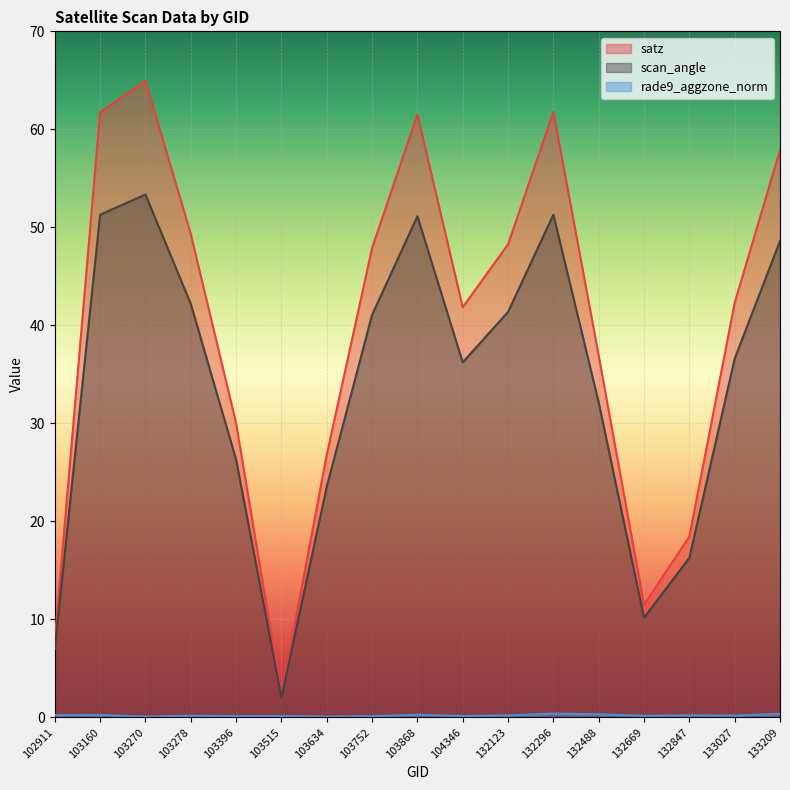

Which series has the largest range (max minus min)?

satz